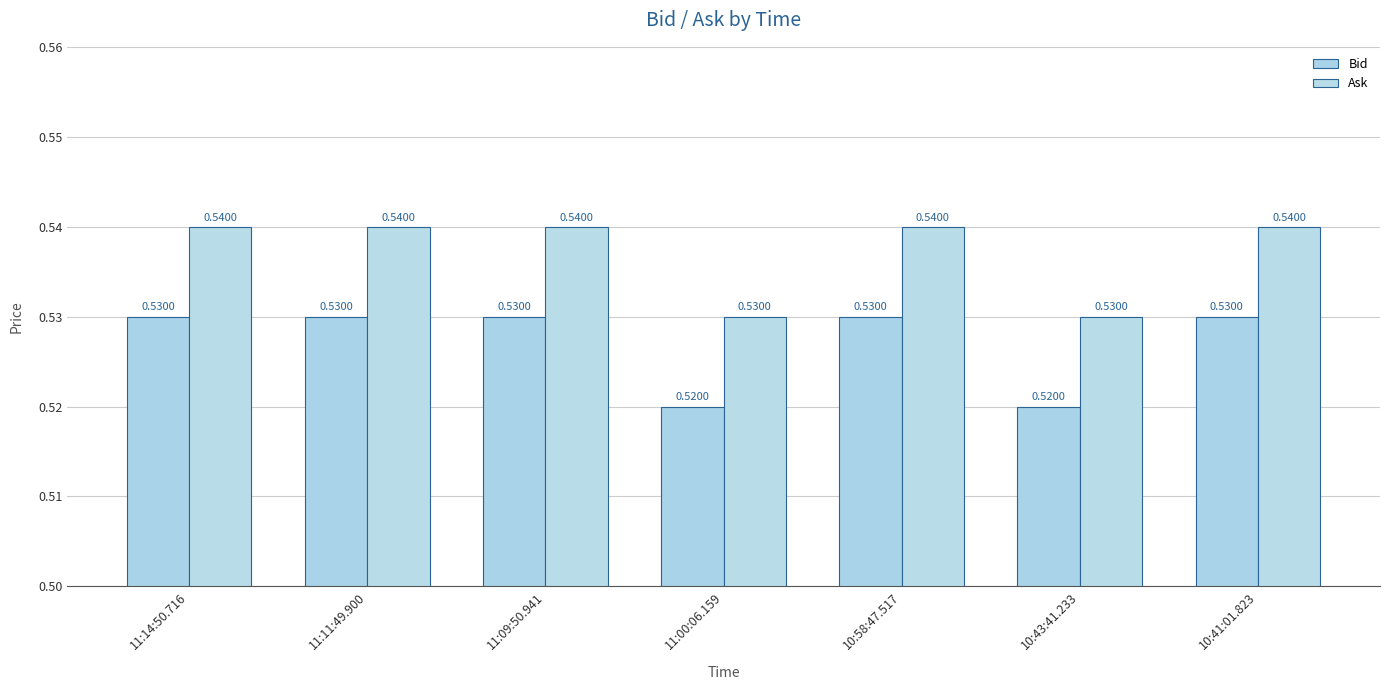

Between 11:00:06.159 and 10:58:47.517, which series saw the biggest shift?

Bid